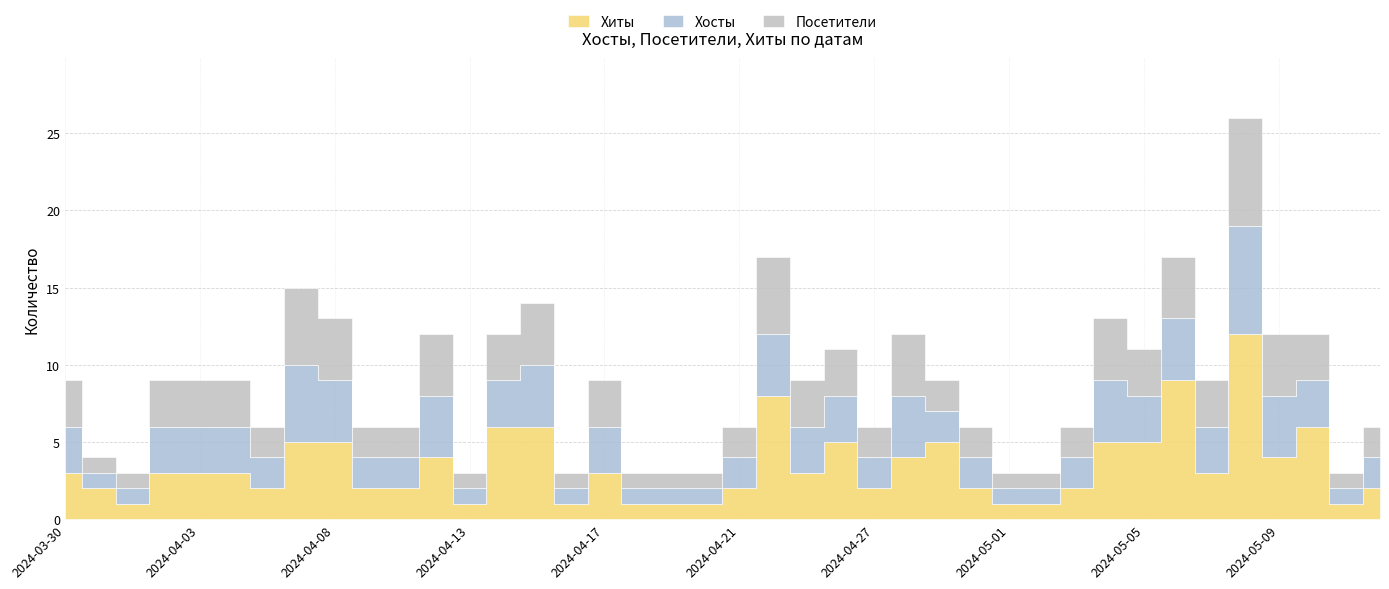

The Посетители series shows 4 at 2024-03-30. True or false?

False